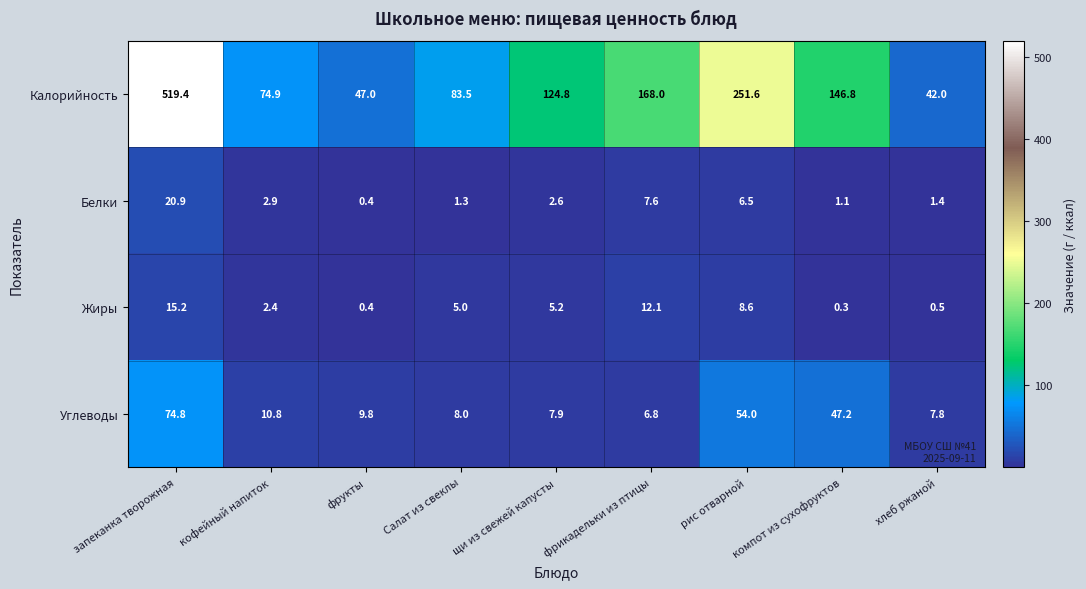

Where is Калорийность nearest to the value 280?

рис отварной